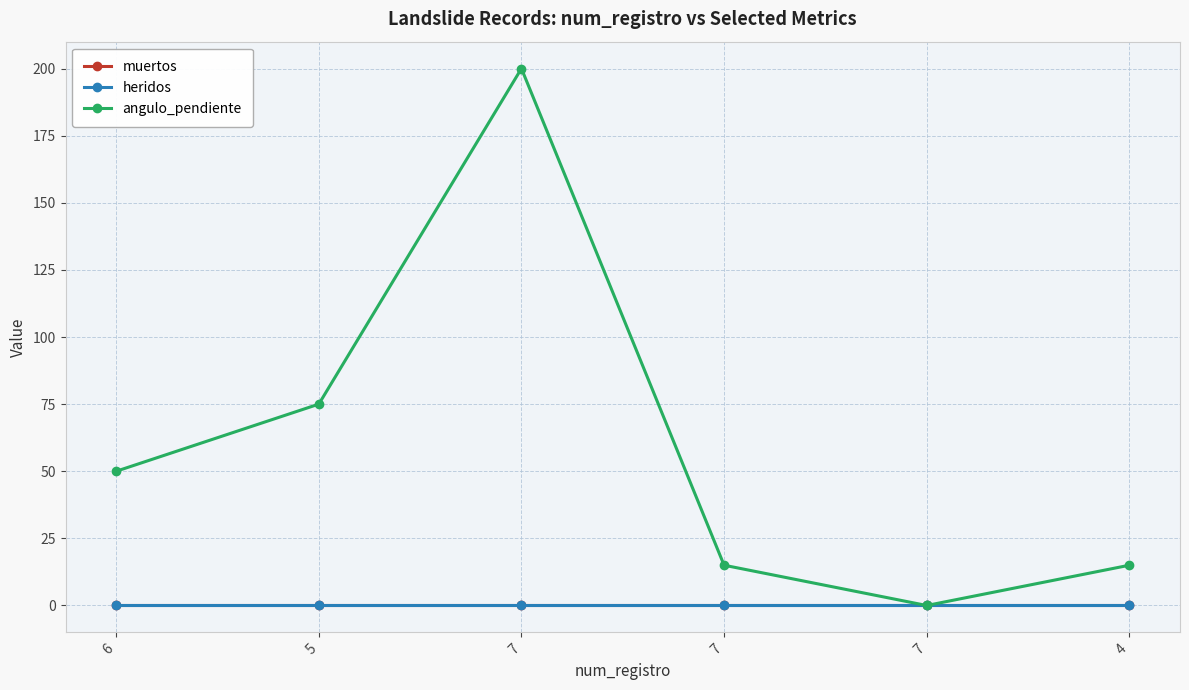

How many lines are shown in the chart?

3